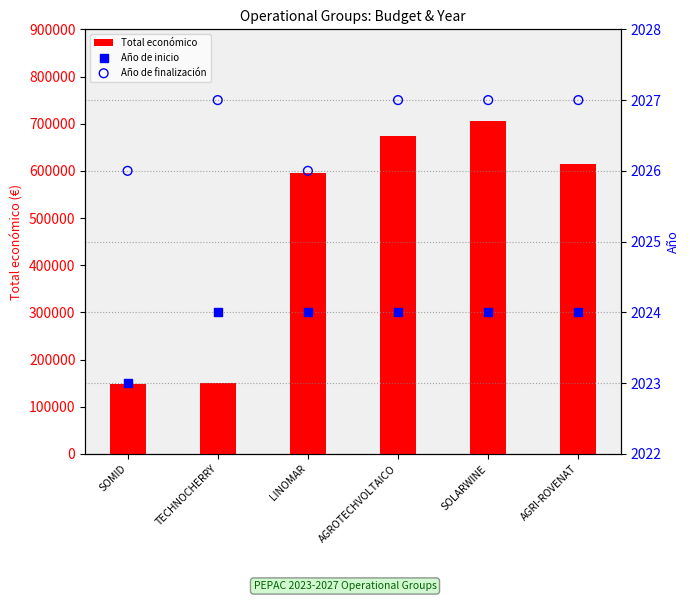

Which series has the largest total across all categories?

Total económico